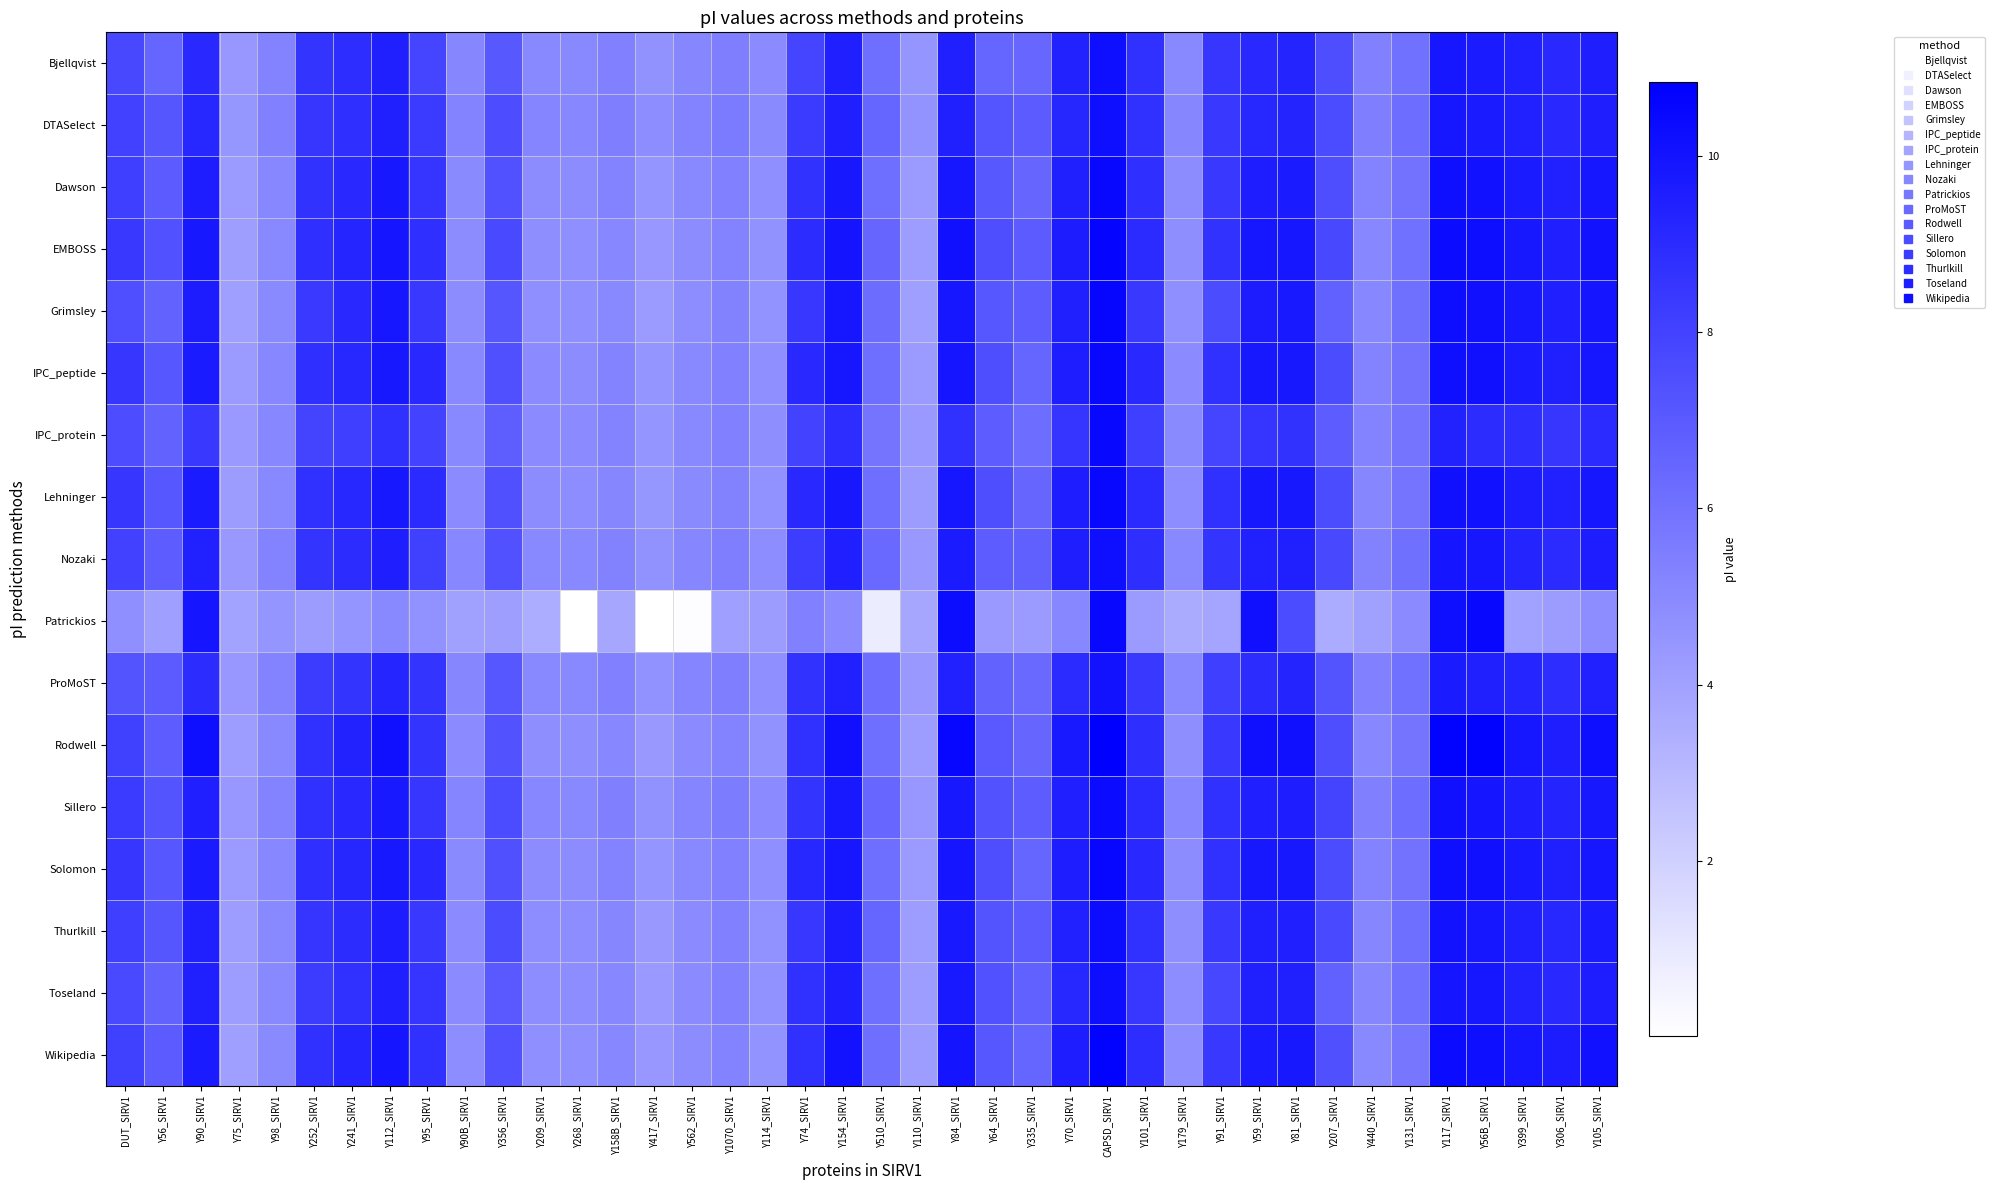

What is the difference between the highest and lowest values at Y81_SIRV1?

2.4